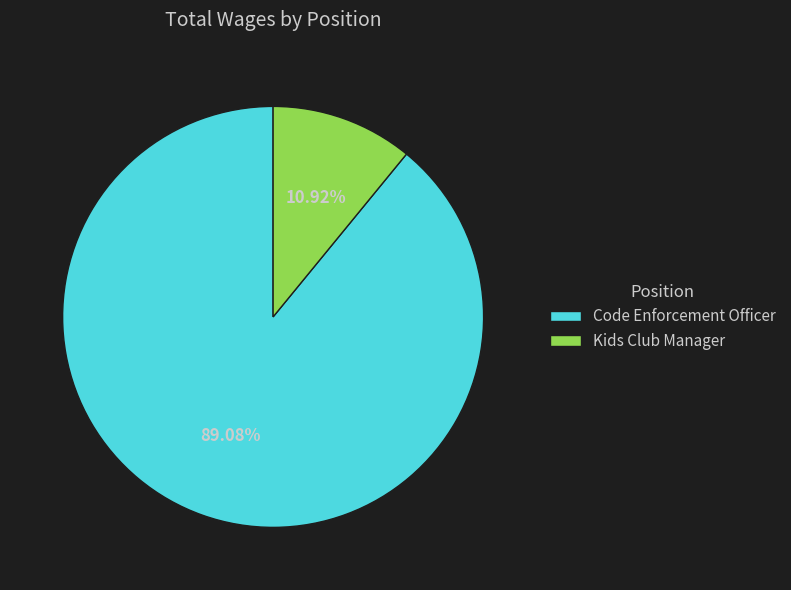

How much of the chart is everything except Code Enforcement Officer?

10.9%